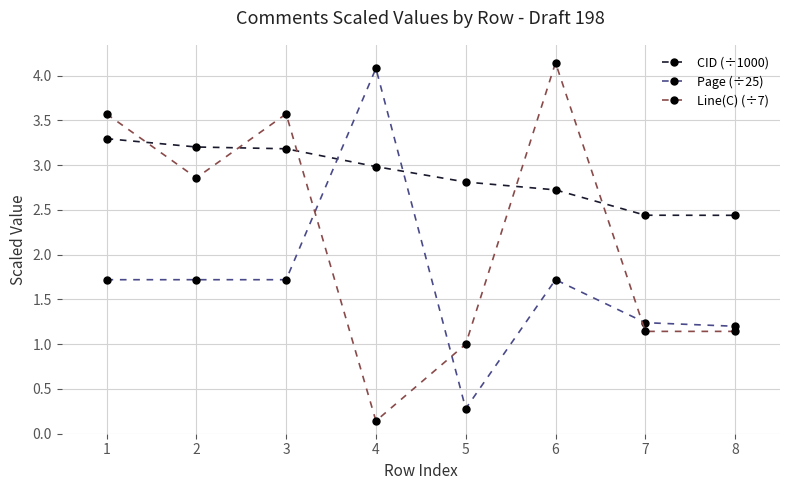

What is the difference between the maximum and minimum values in the CID (÷1000) series?

0.9